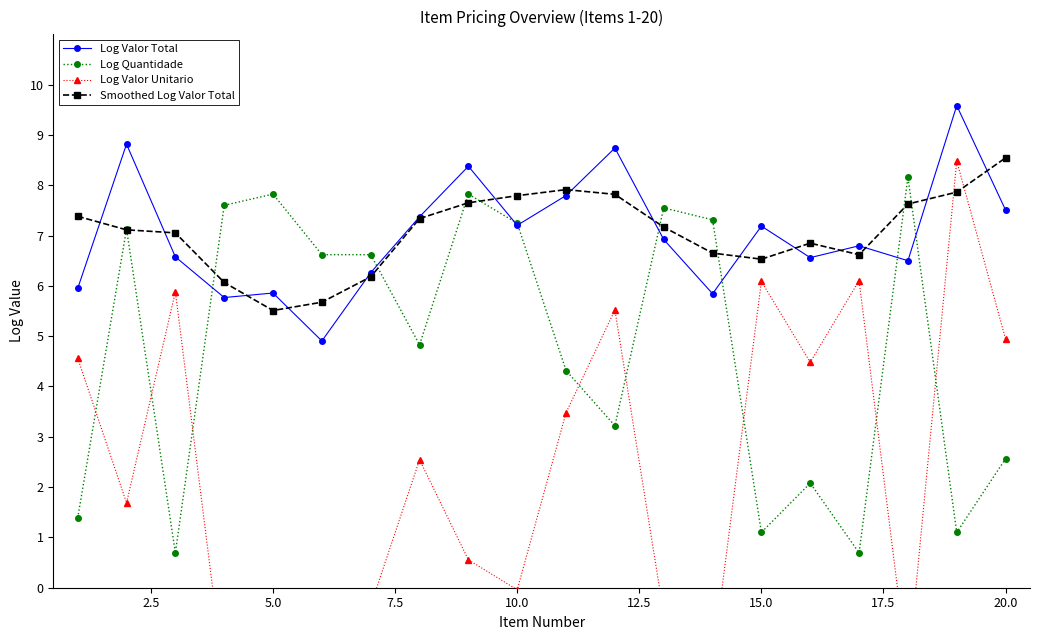

Read the Smoothed Log Valor Total value at 10.0.

7.8